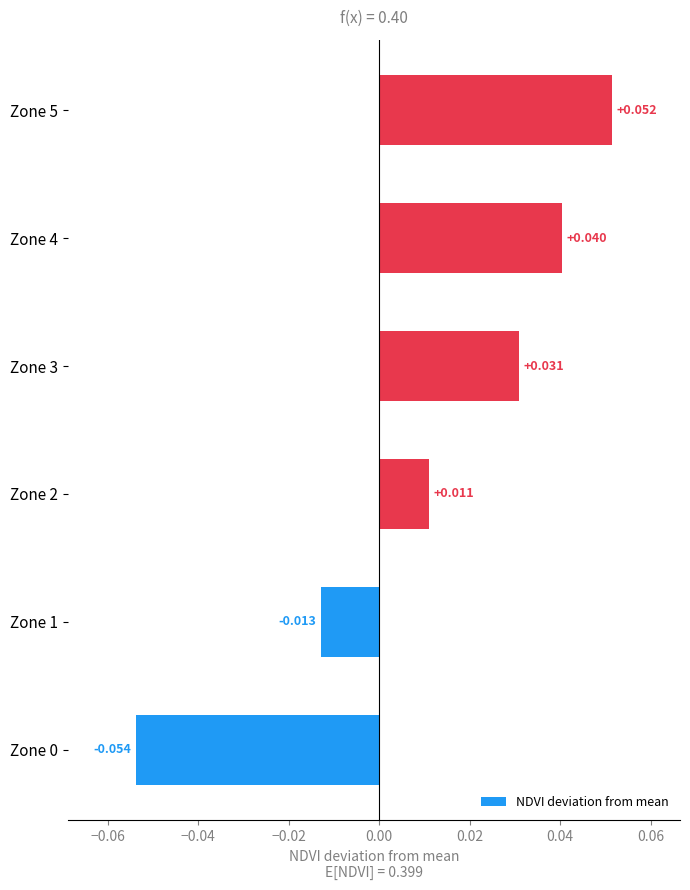

Does the chart contain any negative values?

Yes